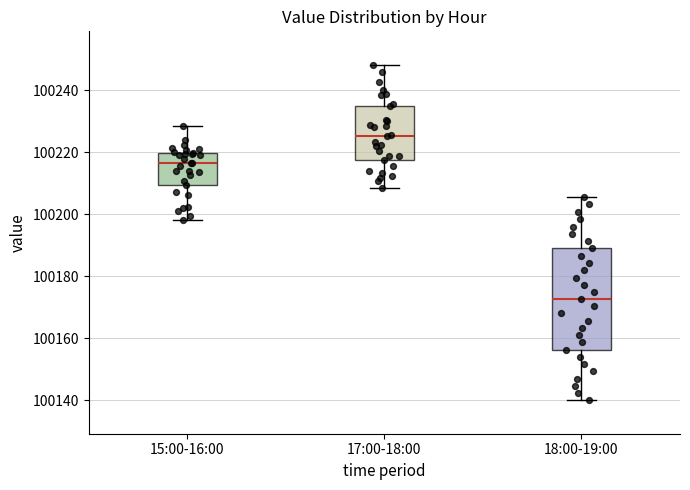

Reading left to right, transcribe this box plot: for each box, give where its median line is, the range the box spans, and where its two whiskers end, as read against the y-axis. The values are not printed on the chart, so give them approximately, as read against the axis.

15:00-16:00: median 100216, box 100210 to 100220, whiskers 100198 to 100228
17:00-18:00: median 100226, box 100218 to 100236, whiskers 100208 to 100248
18:00-19:00: median 100172, box 100156 to 100190, whiskers 100140 to 100206